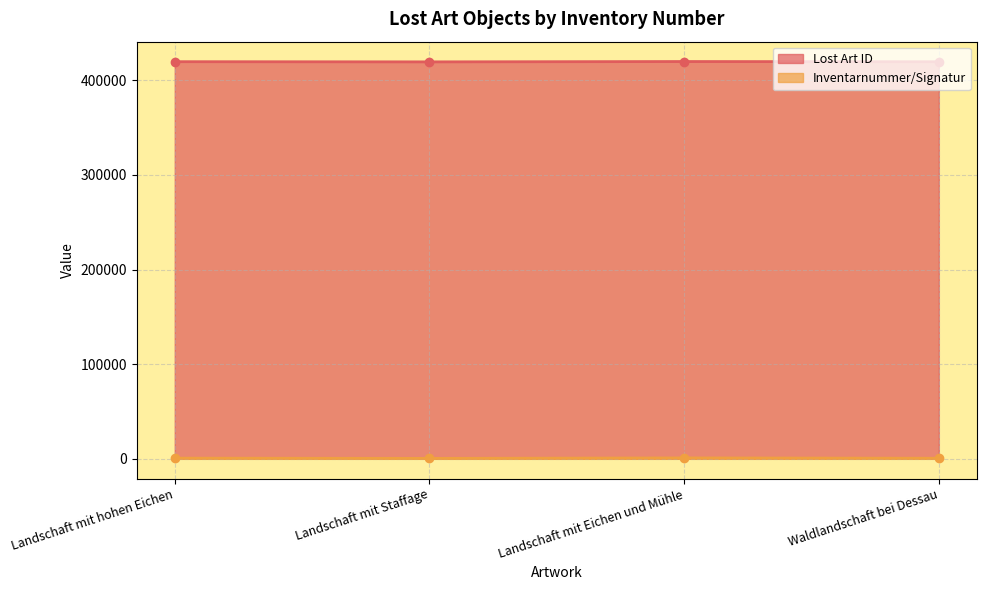

The value of Lost Art ID at Landschaft mit hohen Eichen is 419631. True or false?

True